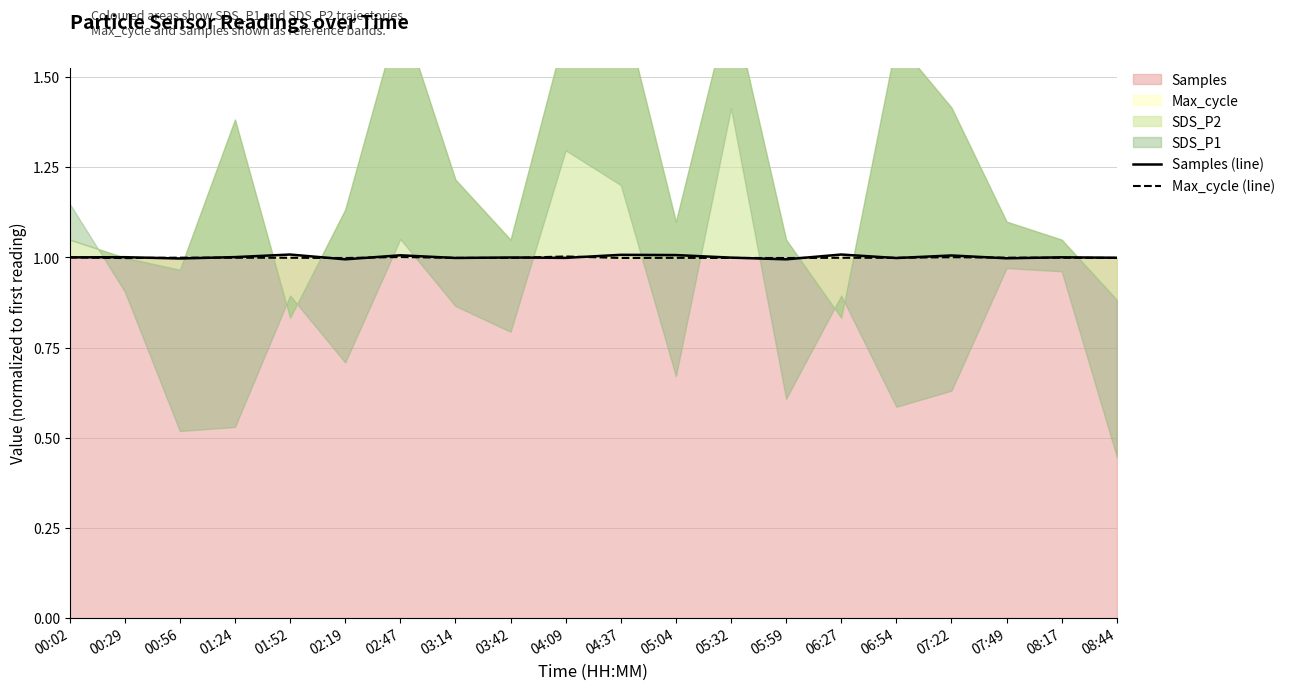

True or false: Samples (line) has more than 2 points higher than both neighbors.

True